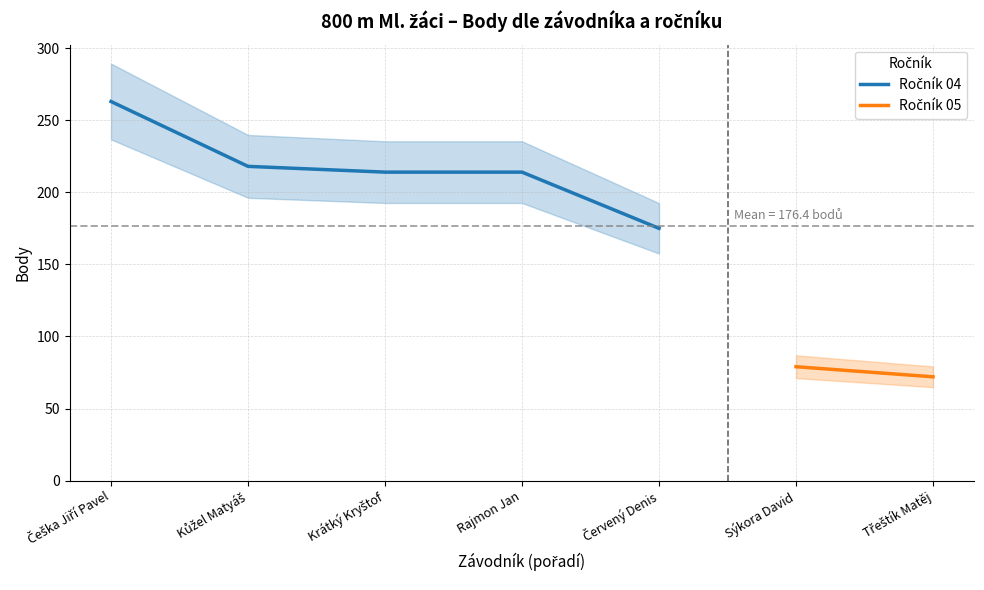

Approximately how many times larger is the value at Červený Denis compared to Kůžel Matyáš?

0.8